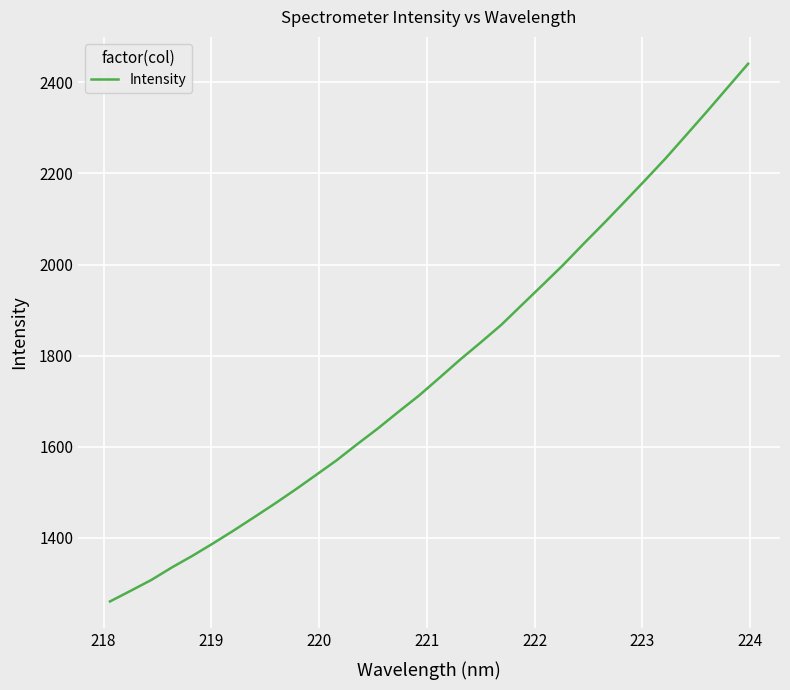

What is the smallest value displayed?

1260.4